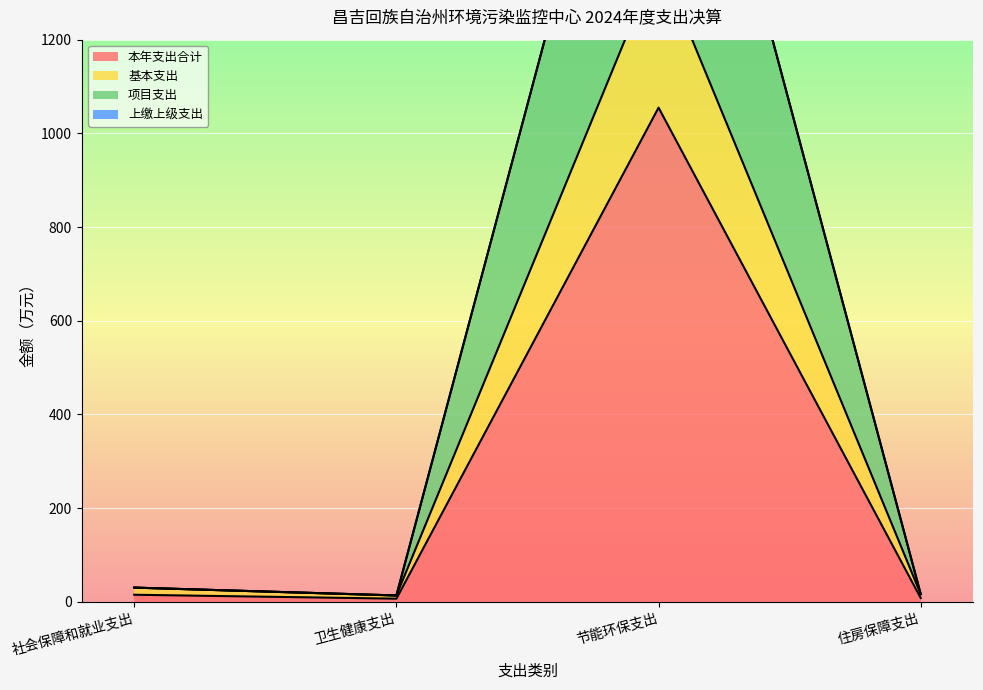

The 项目支出 series shows 12.0 at 社会保障和就业支出. True or false?

False